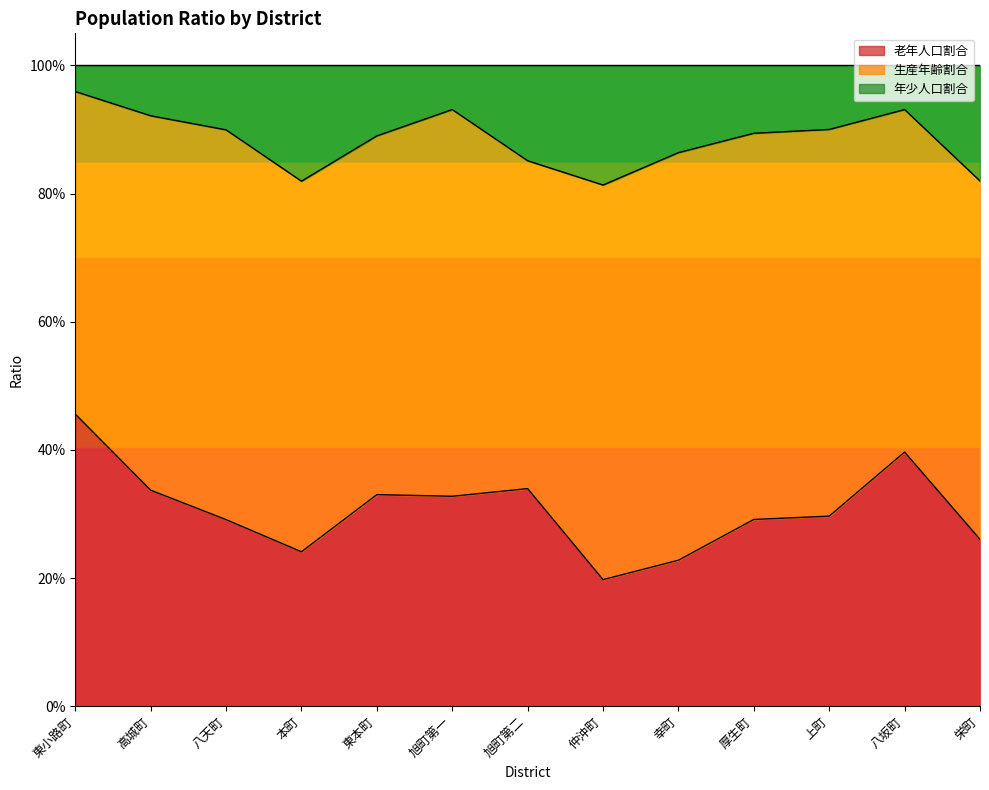

What is the average value of the 老年人口割合 series?

0.3